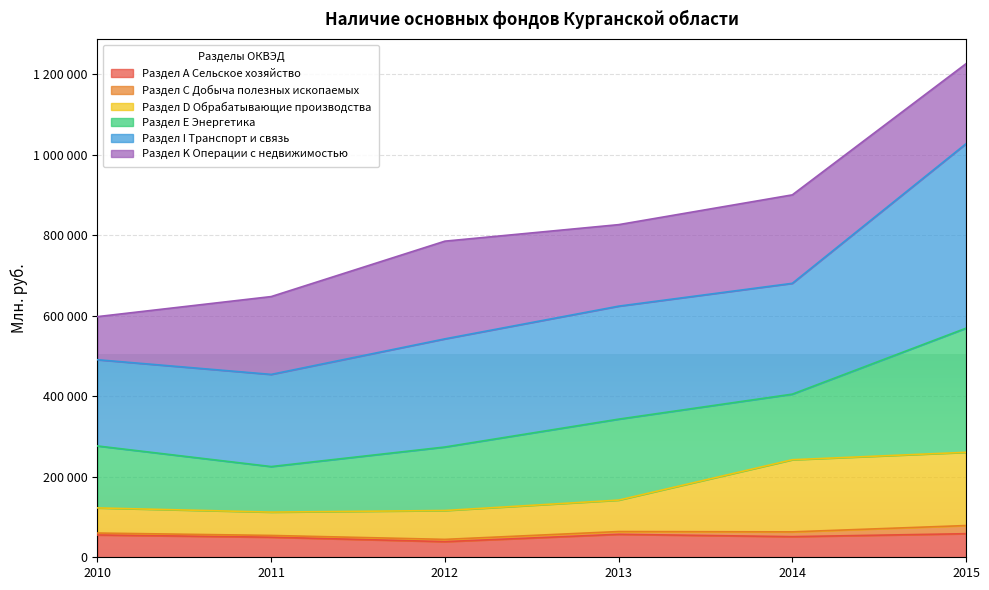

What is the value of the Раздел А Сельское хозяйство point at the 5th from the left?

51276